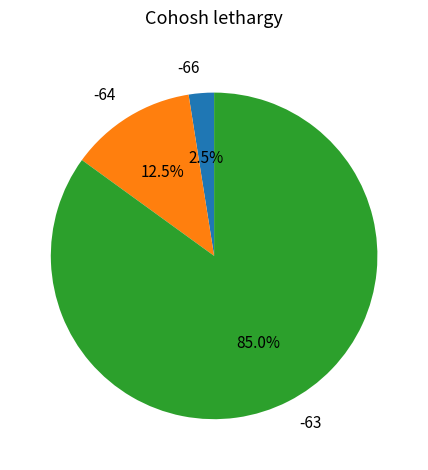

What is the ratio of the value at -63 to the value at -64?

6.8